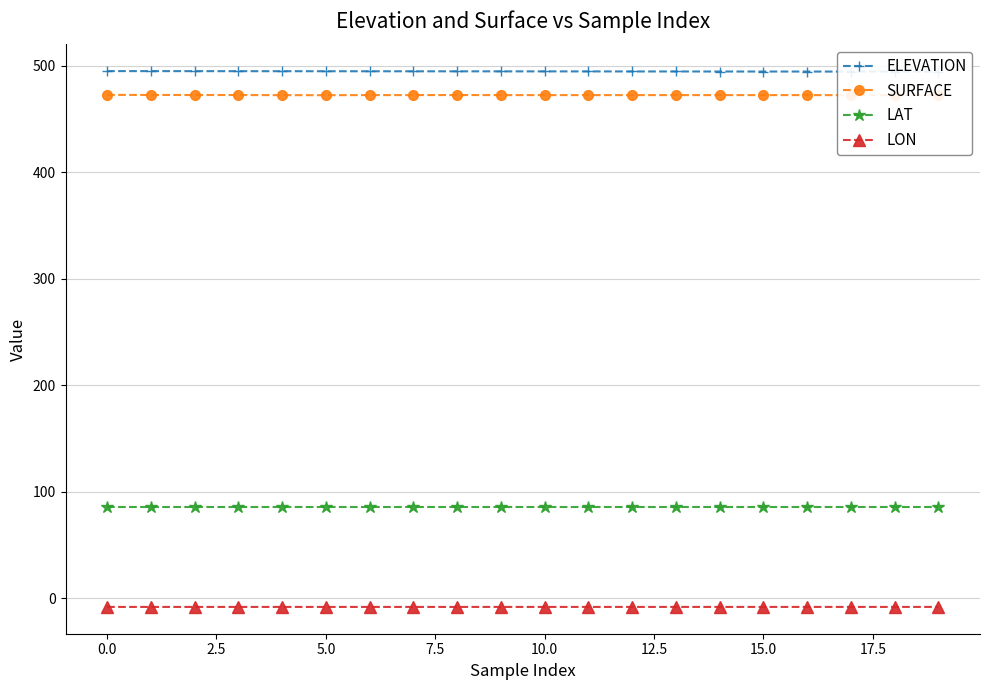

Reading left to right, extract all data points from this chart.

ELEVATION: 495.1	495.1	495.1	495.0	495.0	495.0	495.0	494.9	494.9	494.9	494.9	494.8	494.8	494.8	494.7	494.7	494.7	494.7	494.6	494.6
SURFACE: 472.8	472.7	472.7	472.7	472.5	472.5	472.6	472.6	472.7	472.6	472.6	472.6	472.6	472.6	472.6	472.6	472.6	472.6	472.6	472.6
LAT: 85.8	85.8	85.8	85.8	85.8	85.8	85.8	85.8	85.8	85.8	85.8	85.8	85.8	85.8	85.8	85.8	85.8	85.8	85.8	85.8
LON: -8.1	-8.1	-8.1	-8.1	-8.1	-8.1	-8.1	-8.1	-8.1	-8.1	-8.1	-8.1	-8.1	-8.1	-8.1	-8.1	-8.1	-8.1	-8.1	-8.1